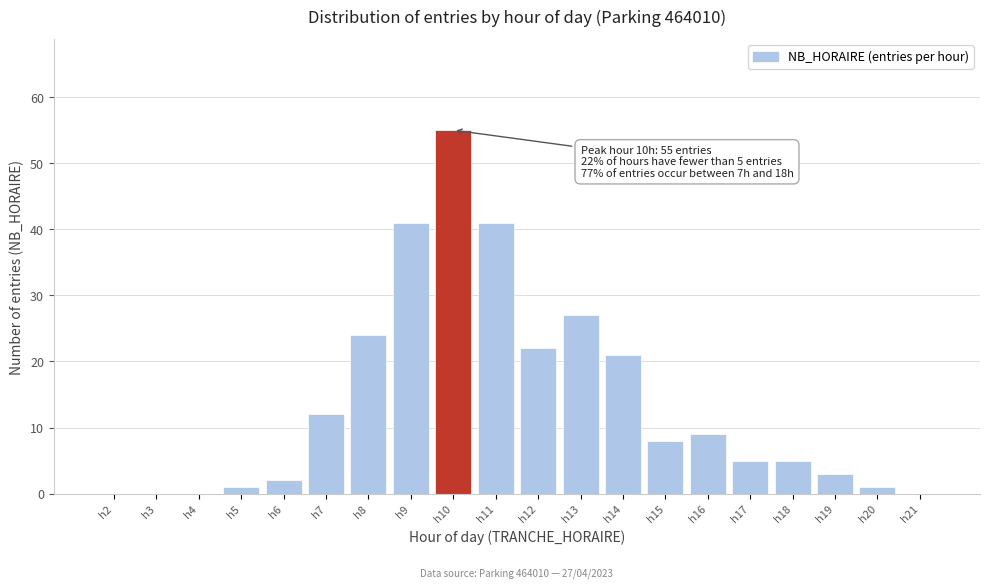

Reading right to left, list all the values displayed in this chart.

h21=0	h20=1	h19=3	h18=5	h17=5	h16=9	h15=8	h14=21	h13=27	h12=22	h11=41	h10=55	h9=41	h8=24	h7=12	h6=2	h5=1	h4=0	h3=0	h2=0